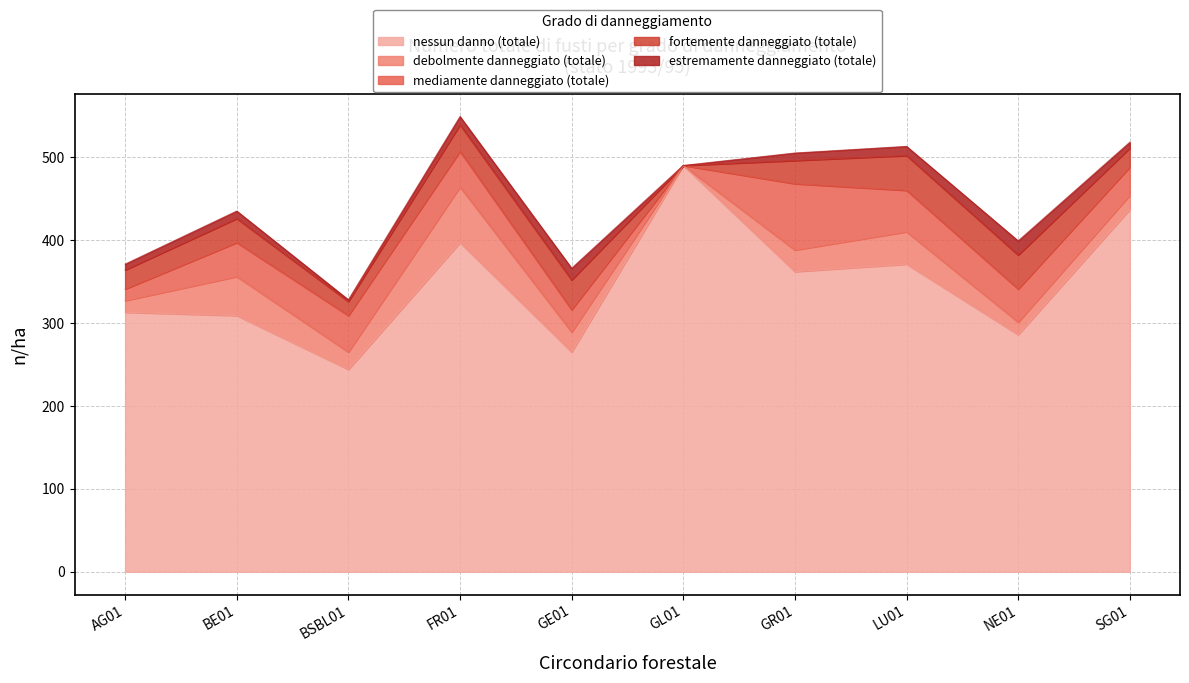

How many intersections are there between fortemente danneggiato (totale) and debolmente danneggiato (totale)?

2